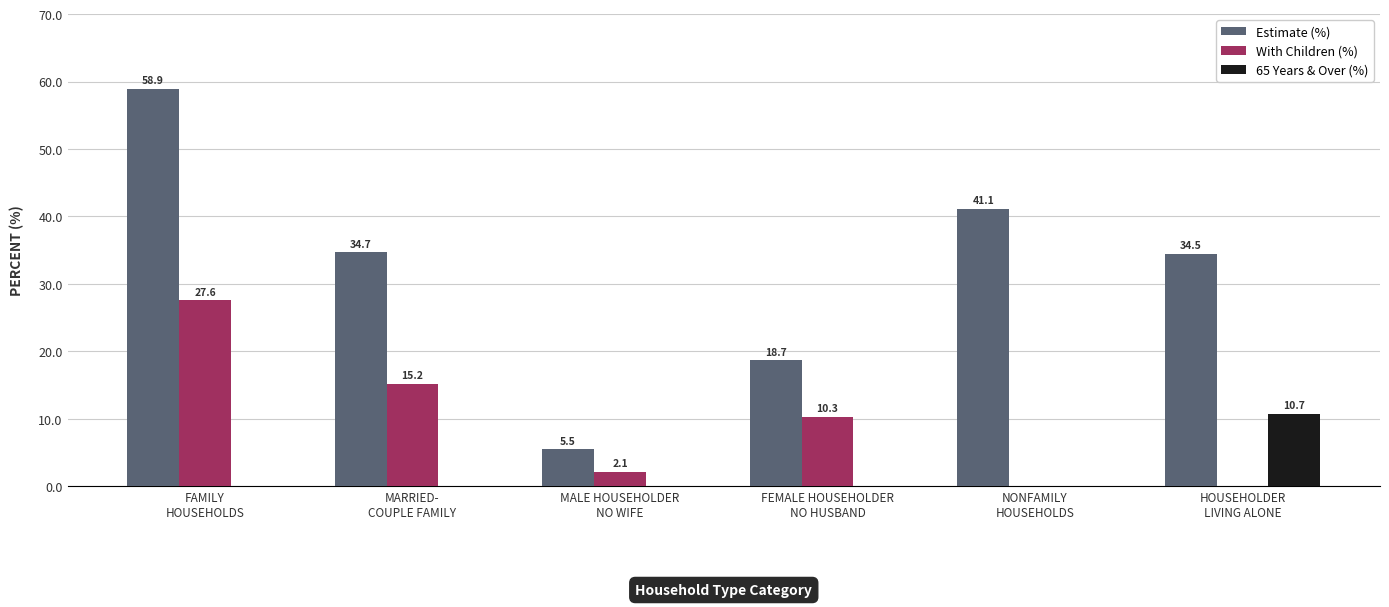

What is the maximum value for With Children (%)?

27.6